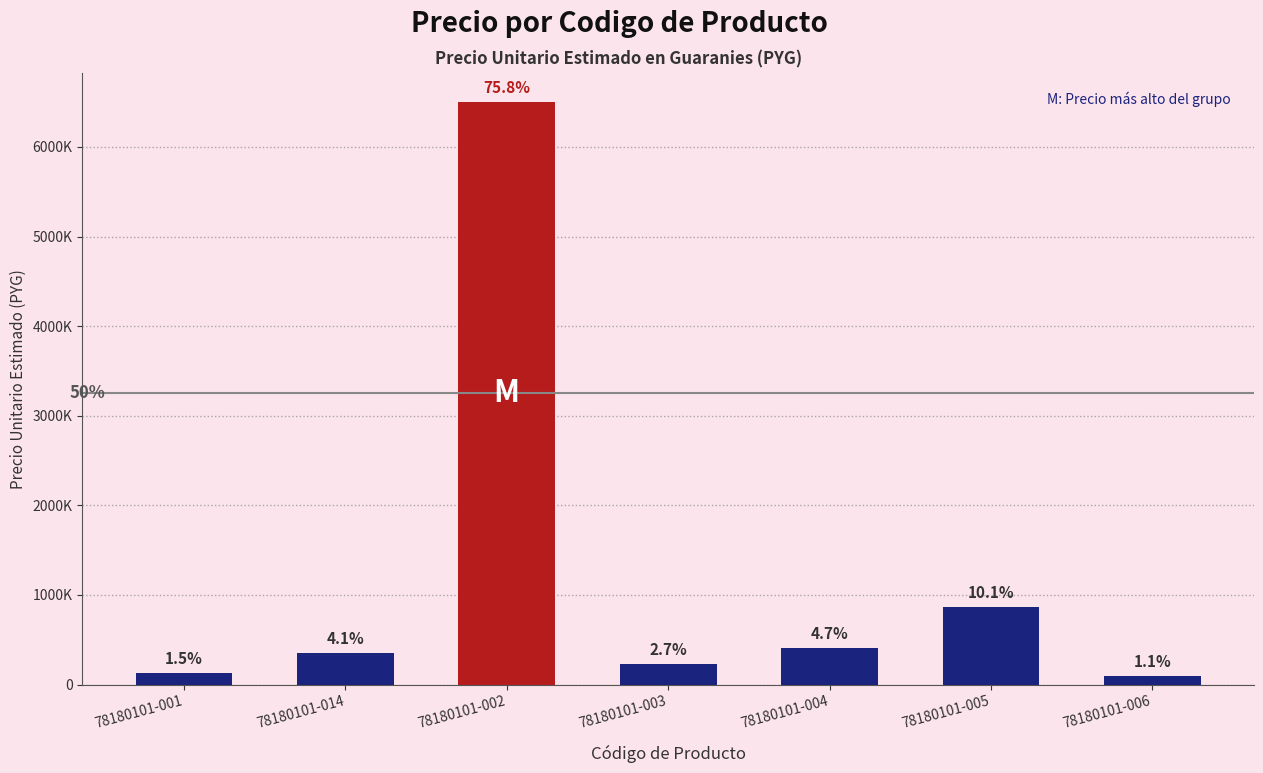

Are the bars horizontal?

No